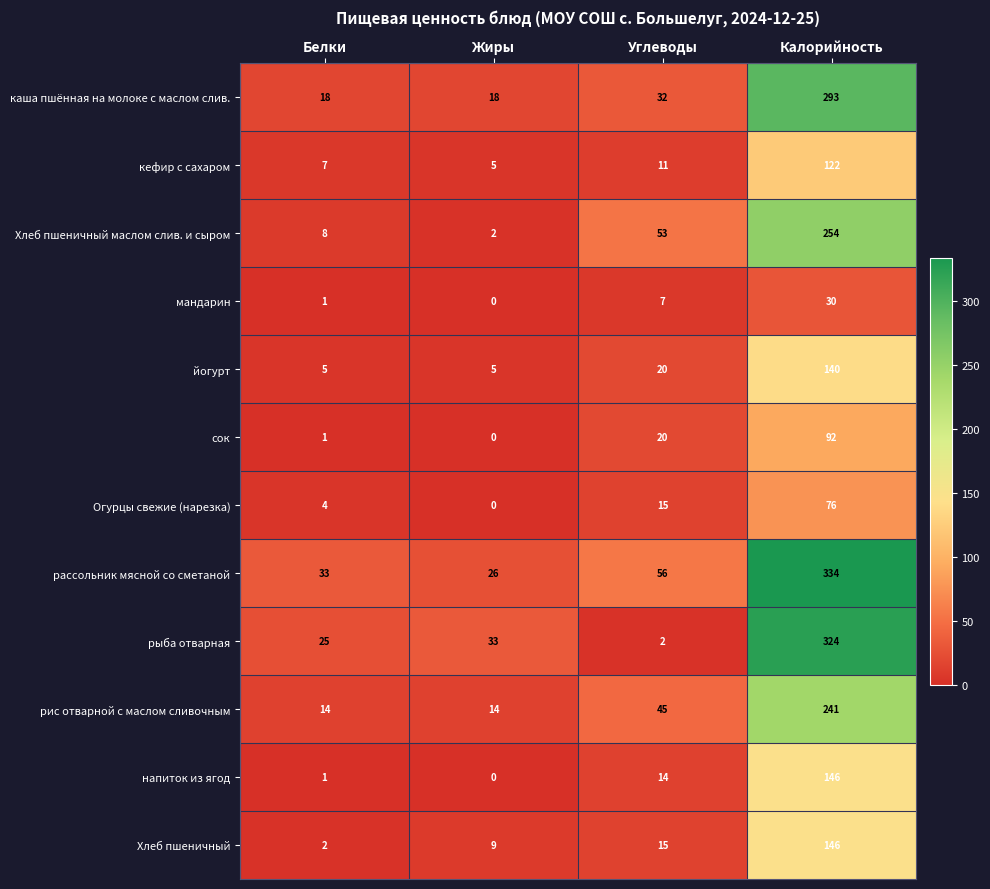

True or false: Хлеб пшеничный маслом слив. и сыром has a value of 254 at Калорийность.

True